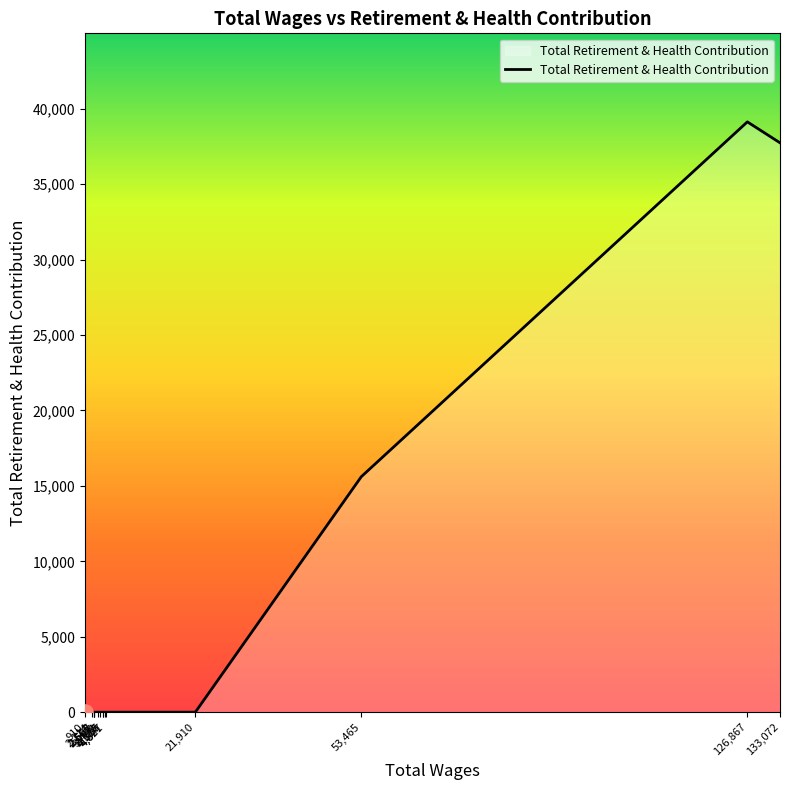

What is the maximum value shown in the chart?

39127